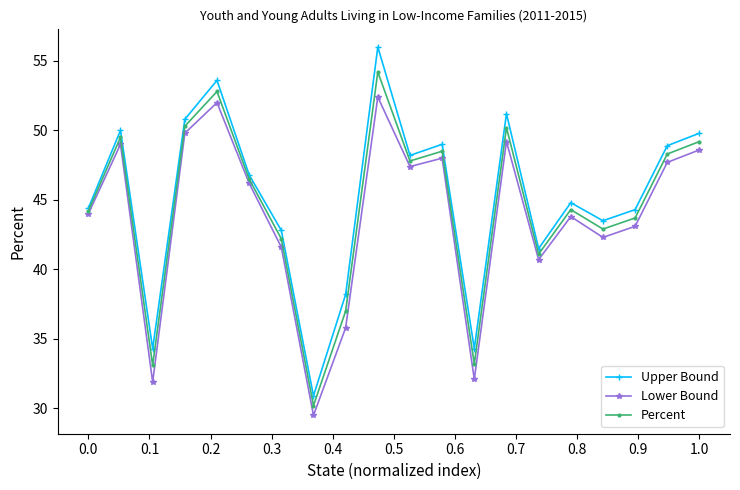

List the series in order of their peak value, lowest first.

Lower Bound, Percent, Upper Bound